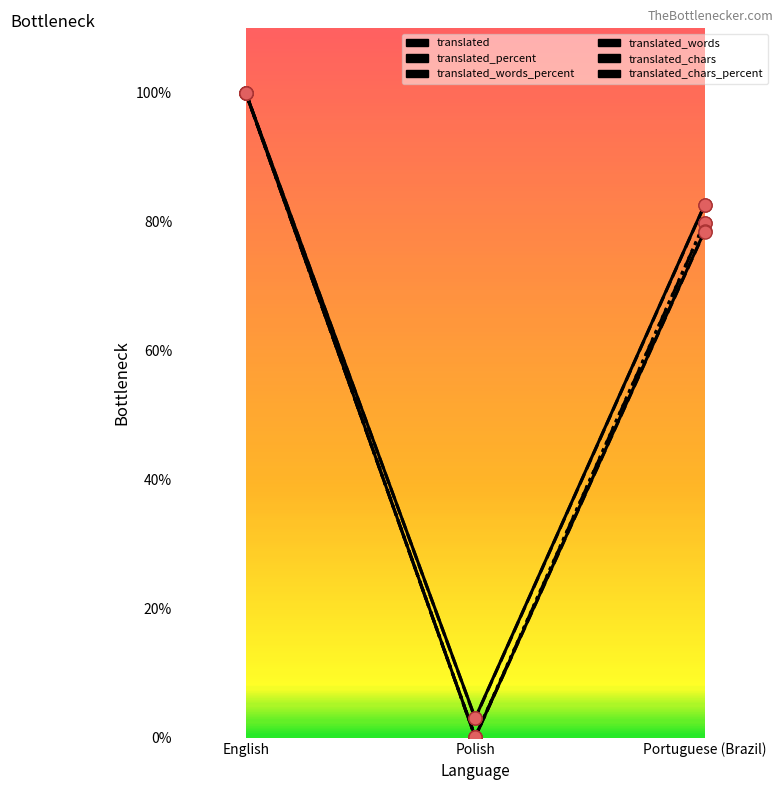

Does the chart have visible grid lines?

No